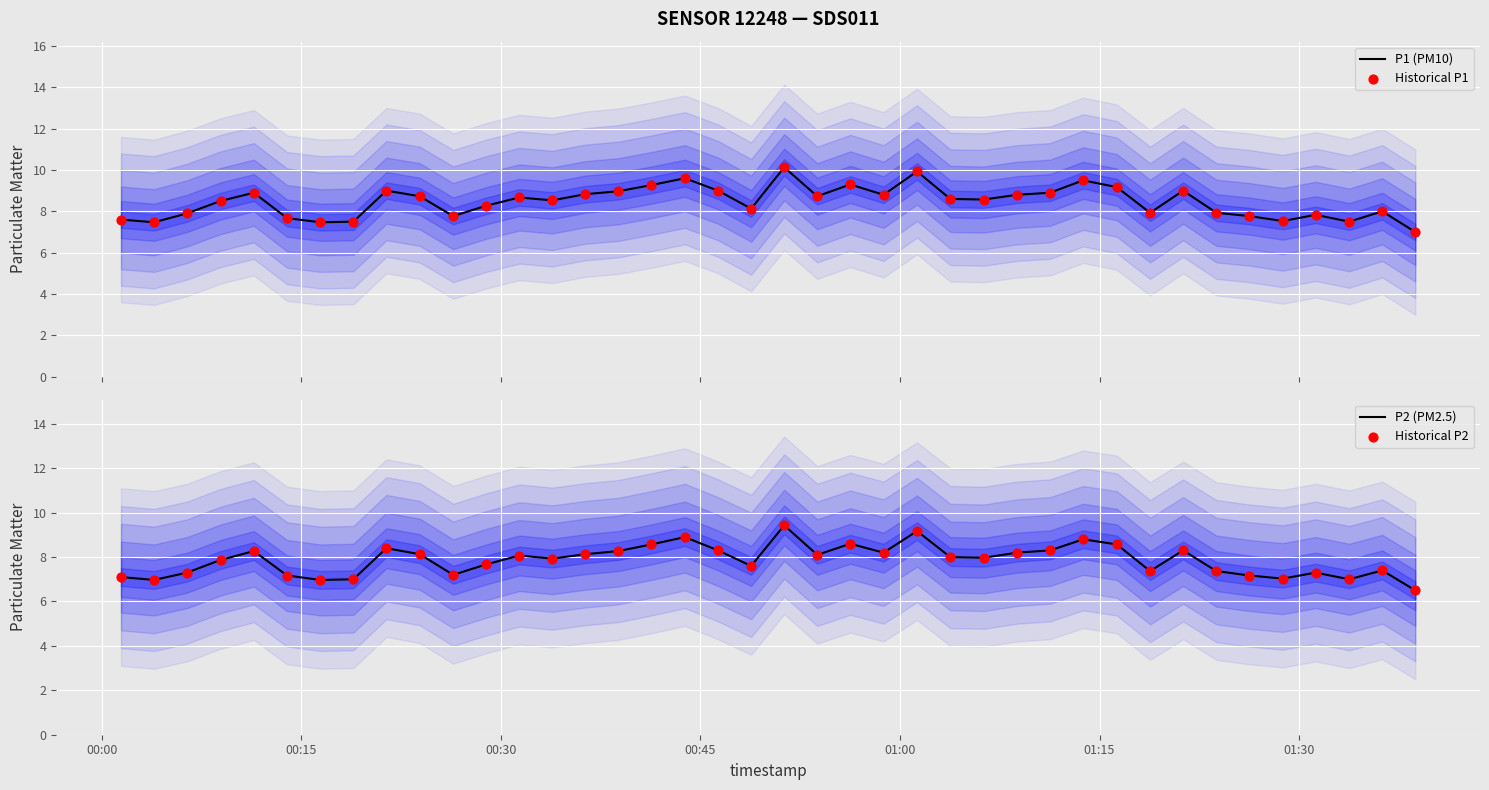

Which series reaches the minimum Y coordinate?

P2 (PM2.5)